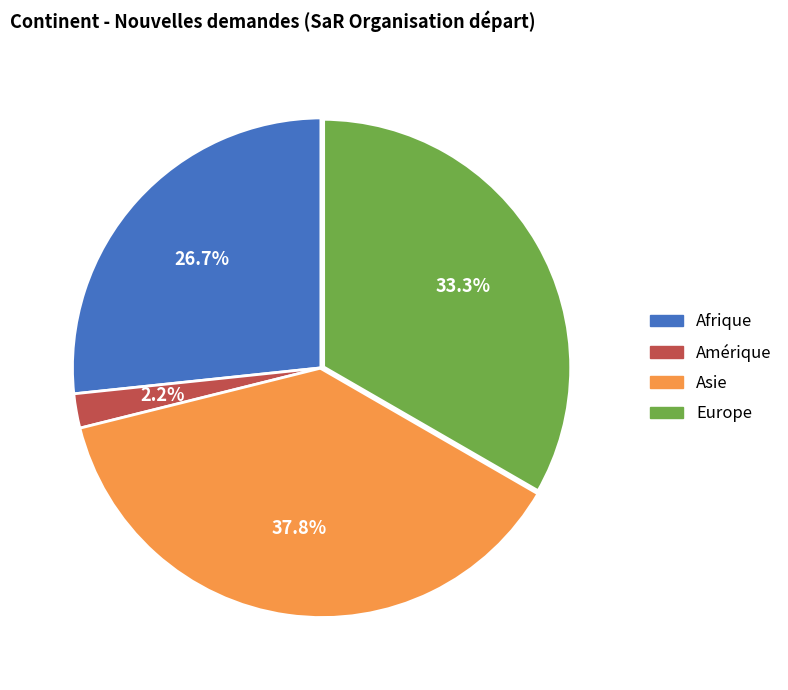

How many slices are in this pie chart?

4